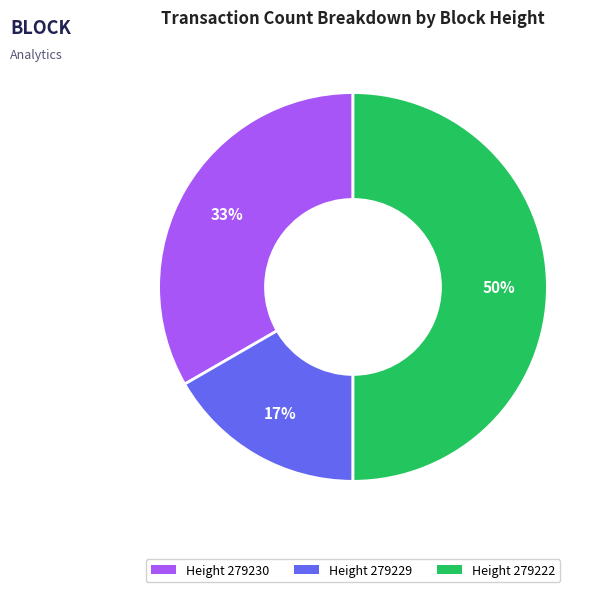

Which slice is the smallest?

Height 279229